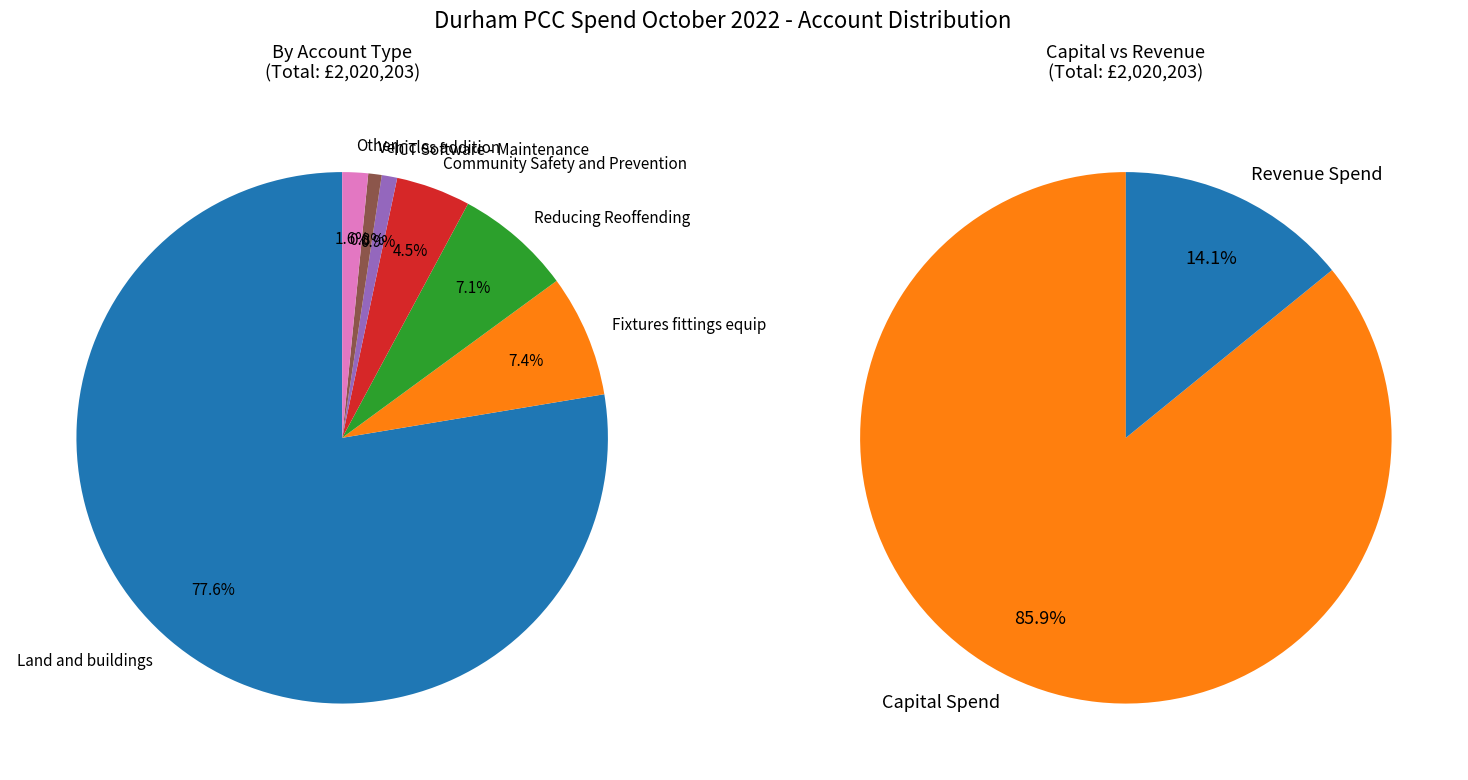

Rank the categories by value from lowest to highest.

Miscellaneous Subscriptions, Police Misconduct panels, Engagement Purchases, Victim Services, Training Fees, Financial Services, Vehicles addition, ICT Software - Maintenance, Community Safety and Prevention, Reducing Reoffending, Fixtures fittings equip, Land and buildings